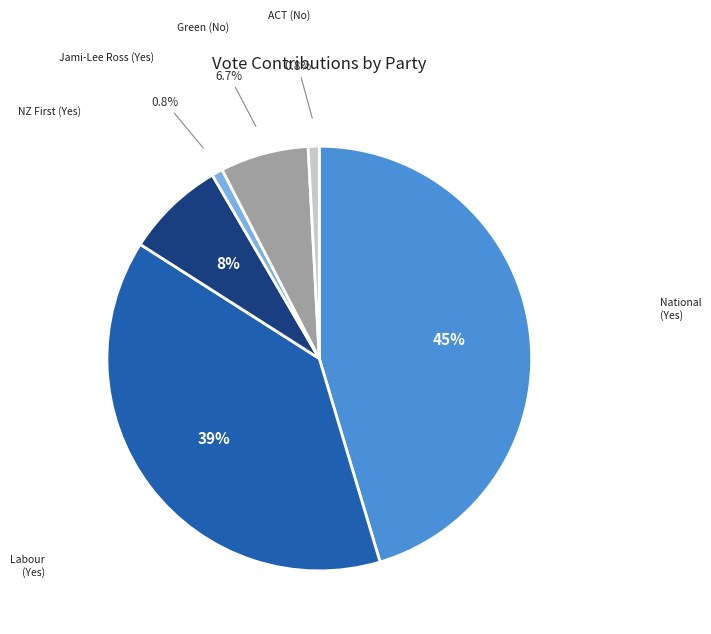

Is there any slice that represents more than half of the pie?

No